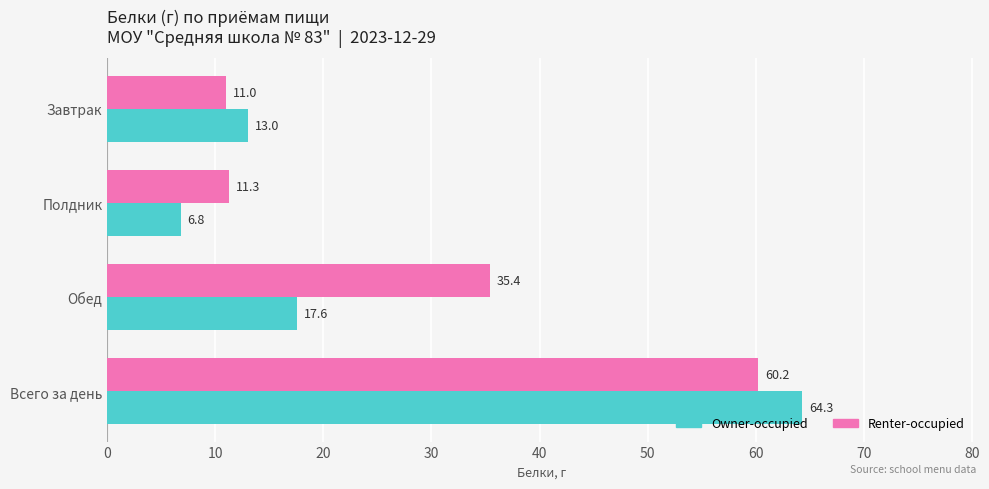

The value of Renter-occupied at Завтрак is 16.7. True or false?

False